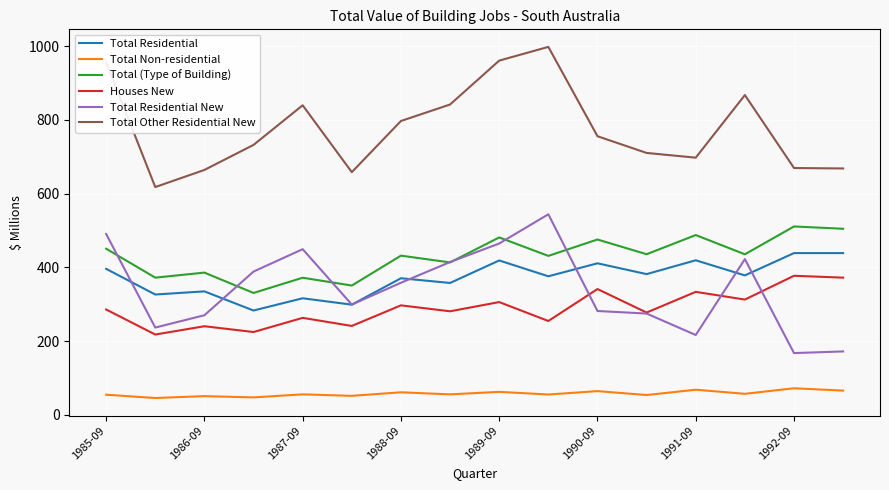

At how many categories does at least one series exceed 810?

6